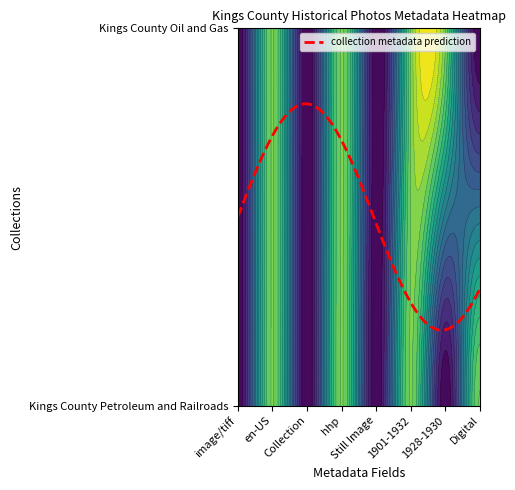

How many values in Kings County Petroleum and Railroads are above zero?

4